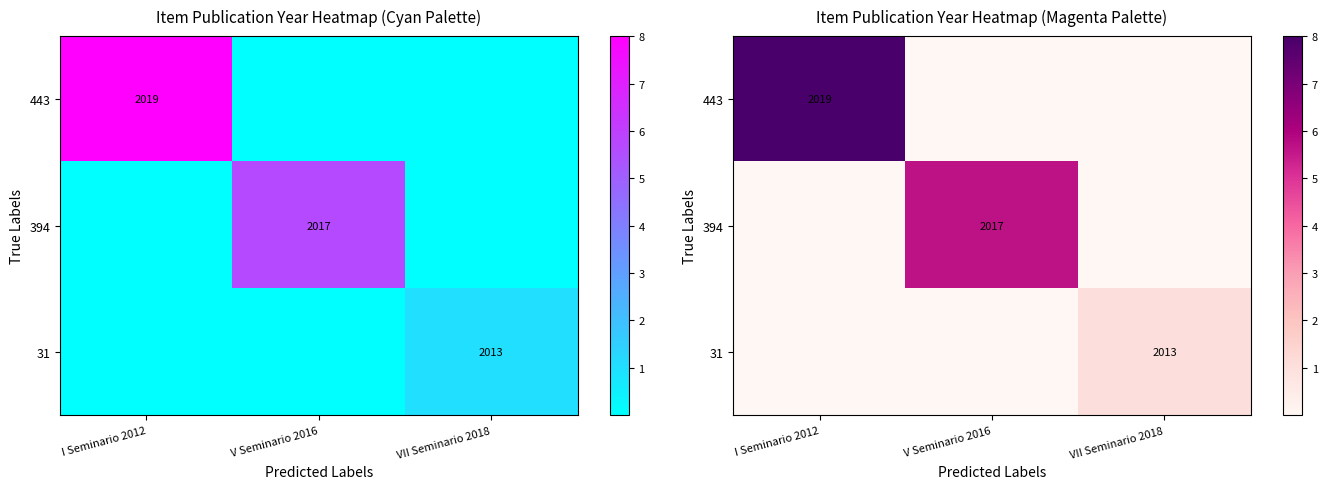

How many values in 394 are above zero?

1